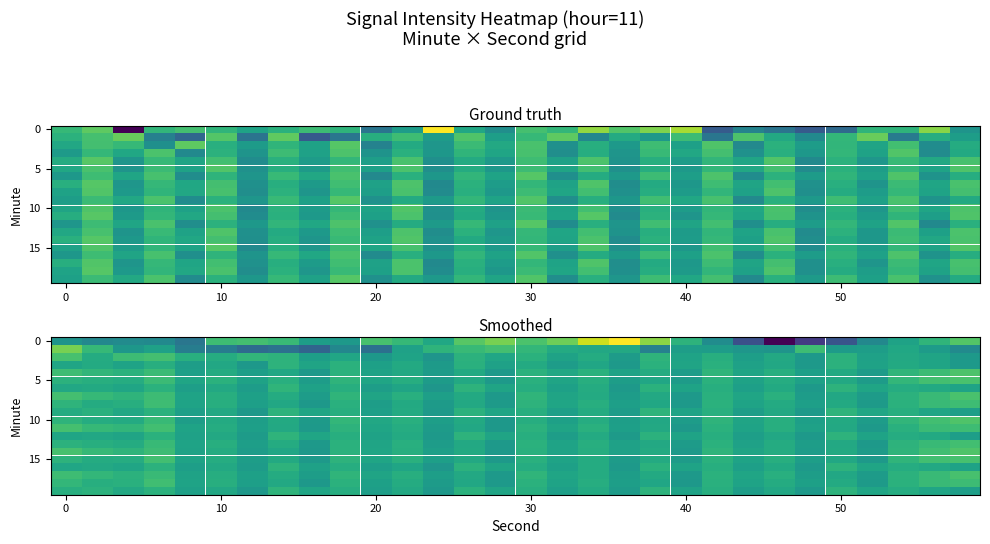

What is the maximum value shown in the chart?

-126.1